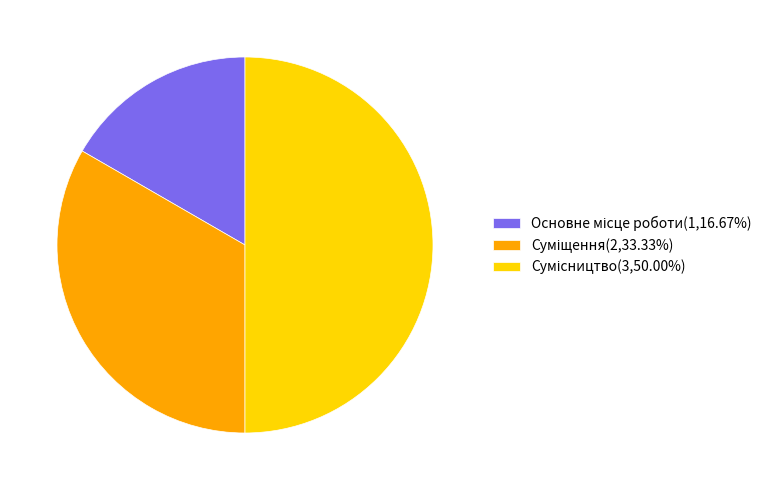

Which category has the smallest portion of the pie?

Основне місце роботи